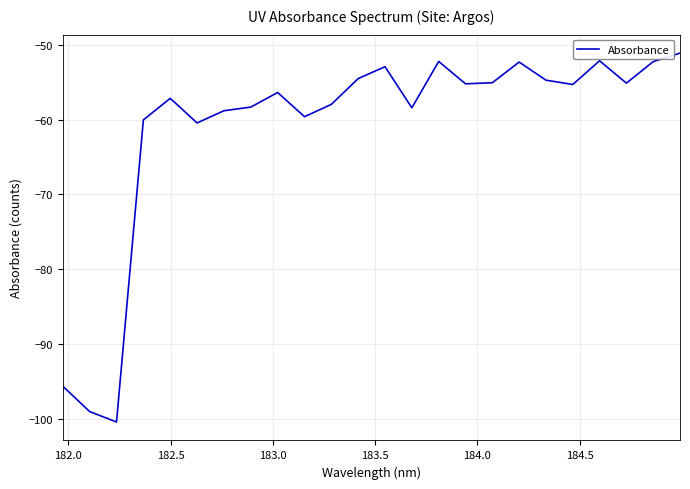

Is this an area chart (filled region under the line)?

No